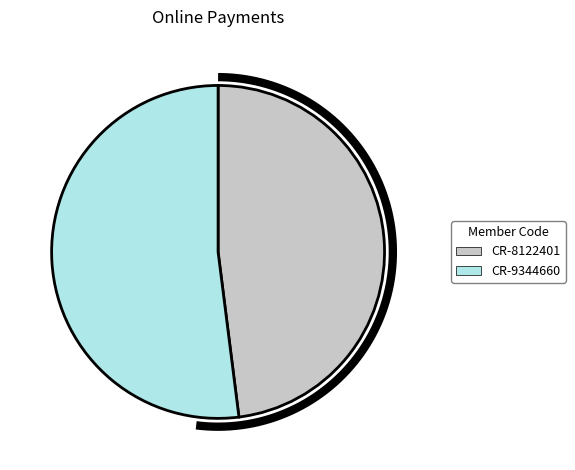

Approximately how many times larger is the value at CR-9344660 compared to CR-8122401?

1.1